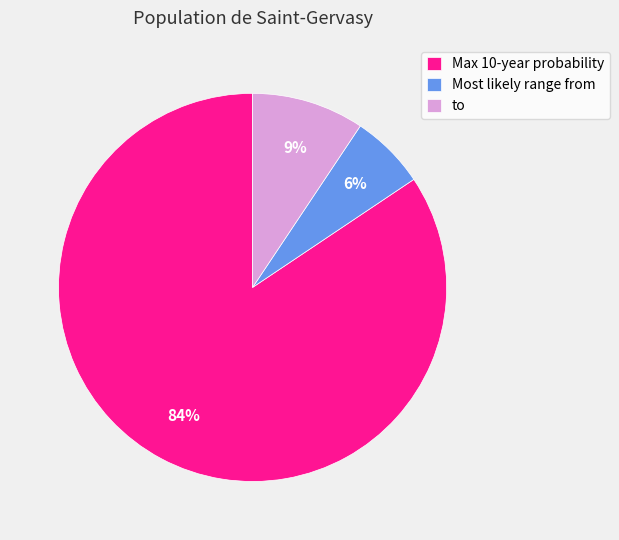

What percentage is the to slice, to the nearest percent?

9%